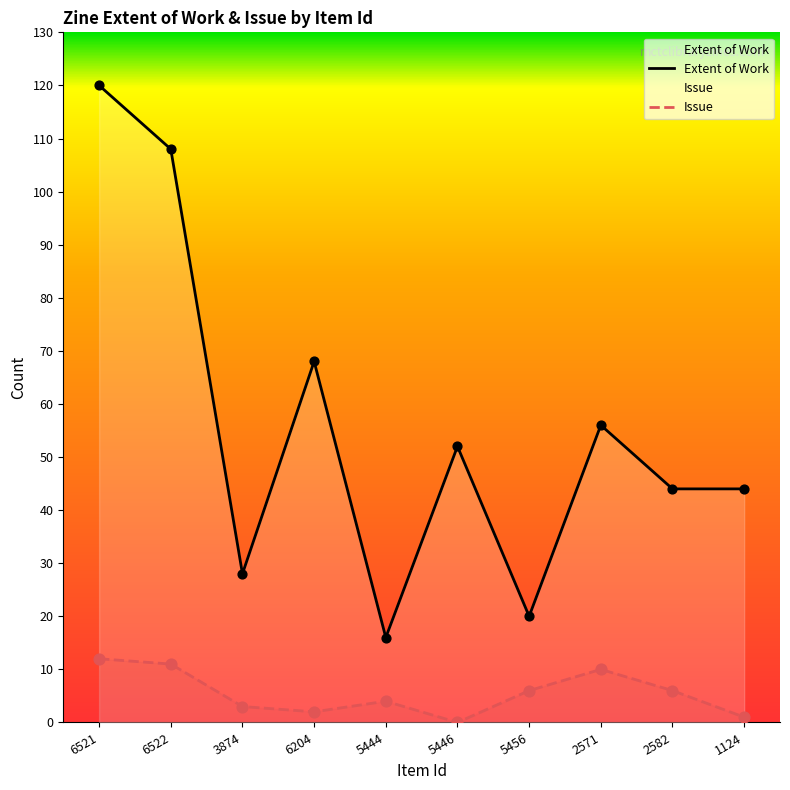

At which category is the sum across all series the highest?

6521